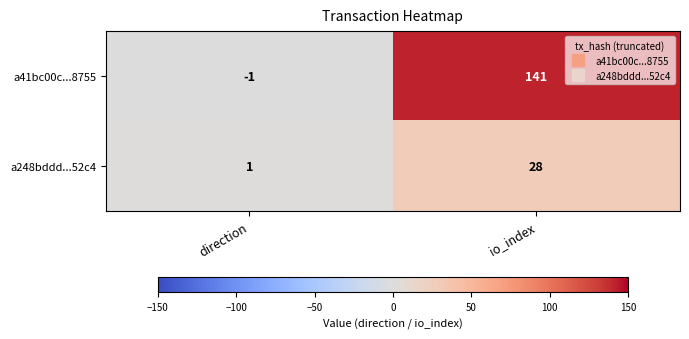

What is the maximum value shown in the chart?

141